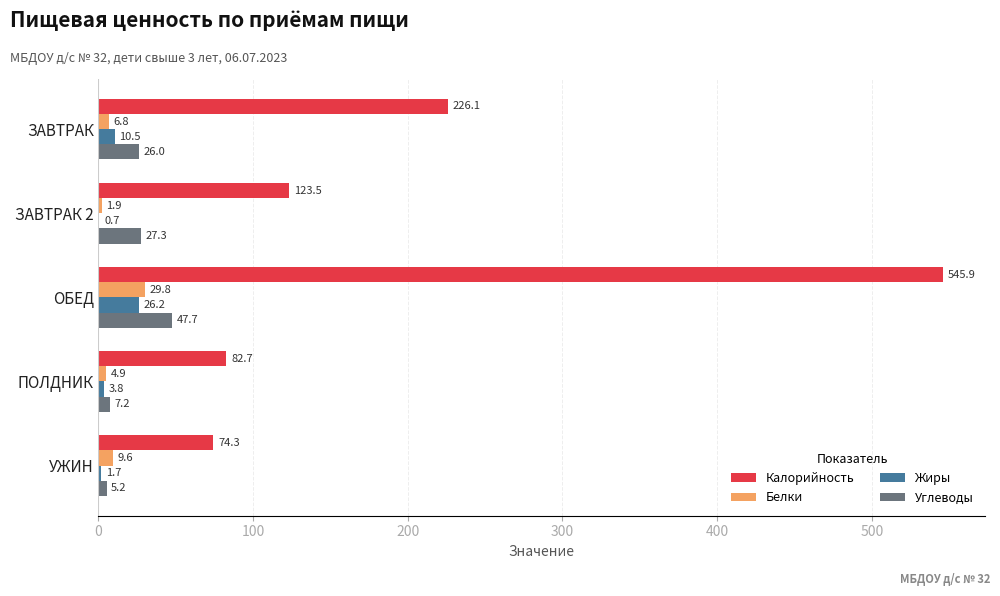

The value of Калорийность at ЗАВТРАК 2 is 198.3. True or false?

False